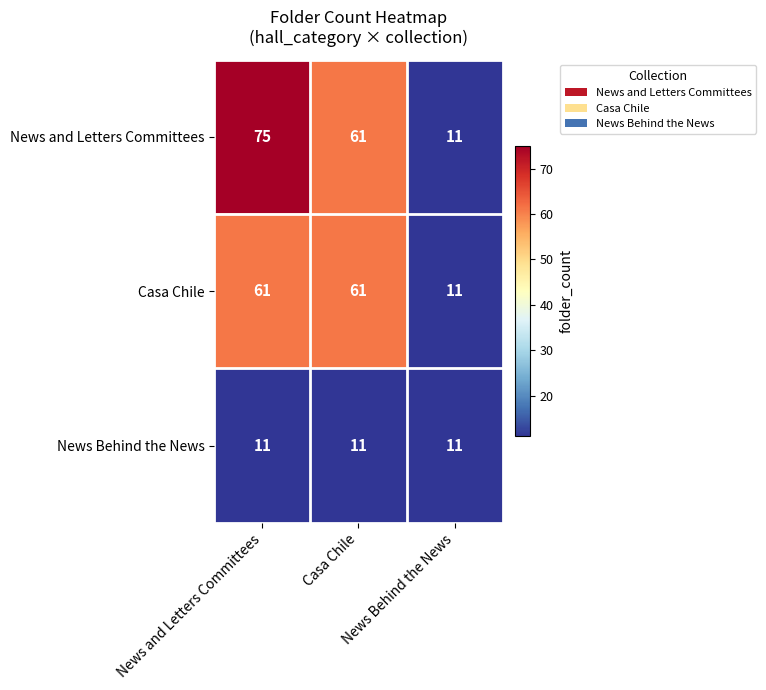

What is the maximum value shown in the chart?

75